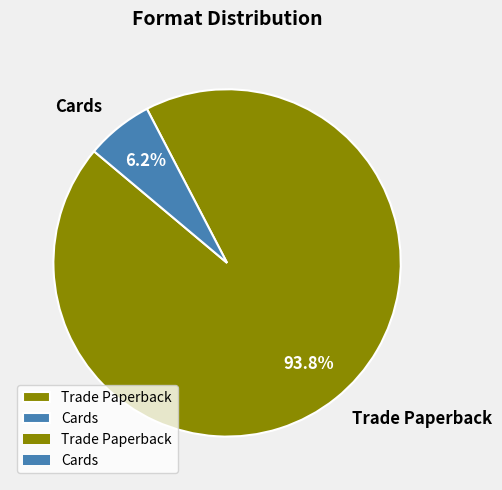

What percentage do Cards and Trade Paperback together represent?

100.0%